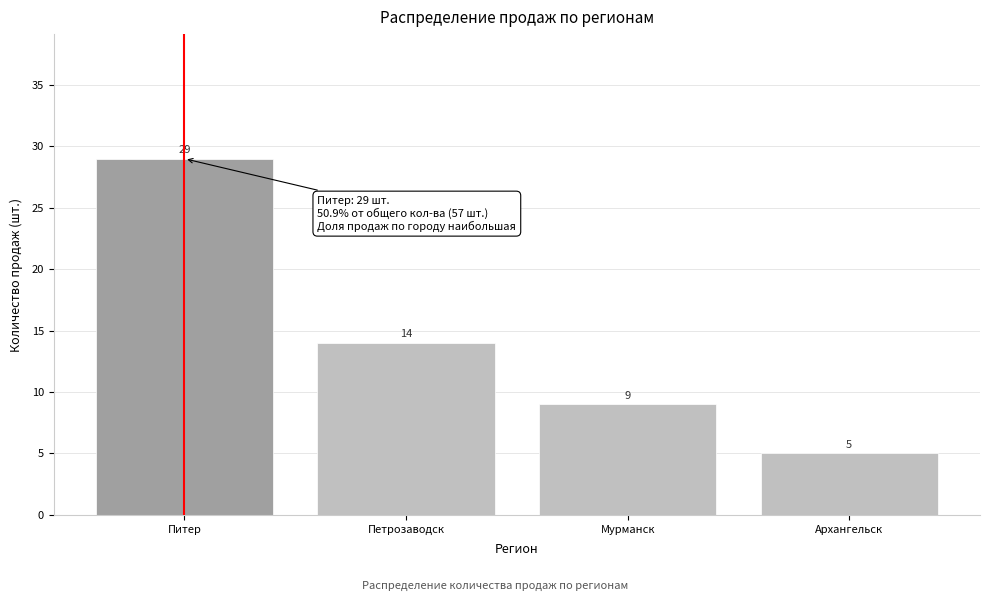

Reading left to right, what are all the values shown in this chart?

29	14	9	5